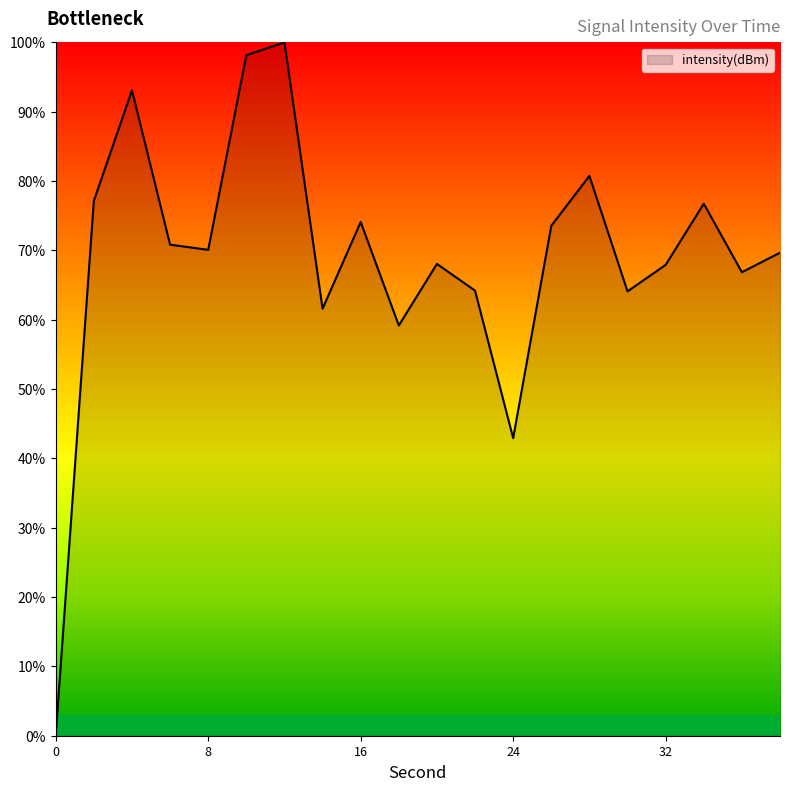

What is the difference between the maximum and minimum values?

100.0